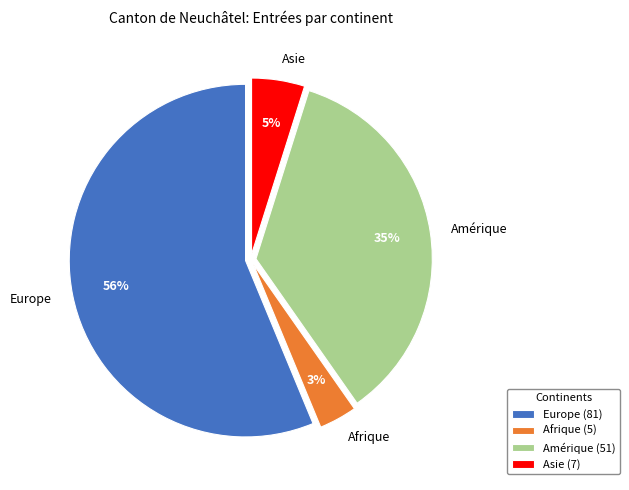

Rank the categories by value from highest to lowest.

Europe, Amérique, Asie, Afrique